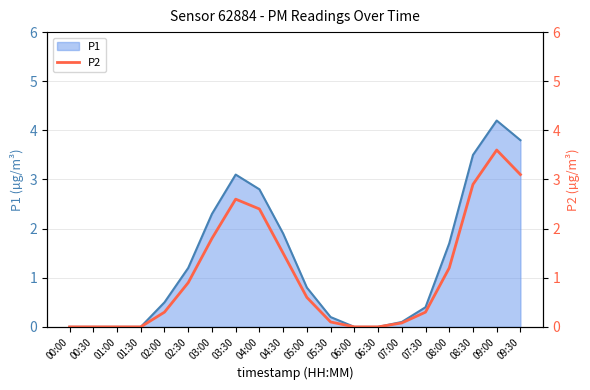

At which category does the data reach its first local peak?

03:30